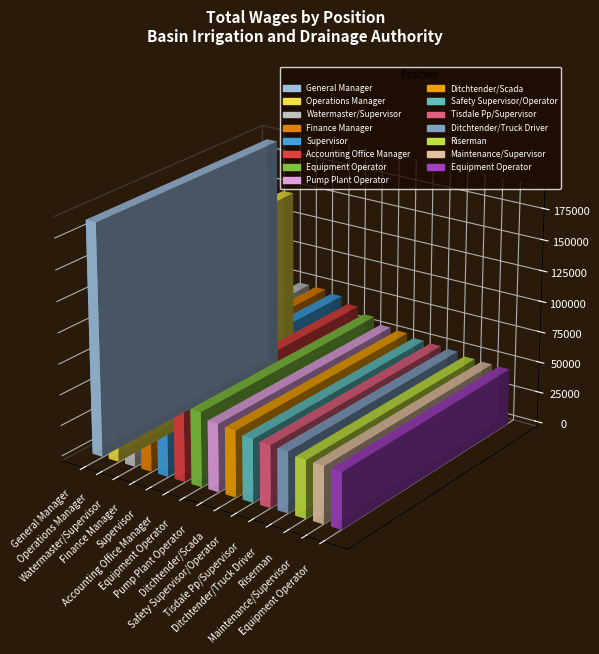

The chart shows a value of 121452 at Supervisor. True or false?

False